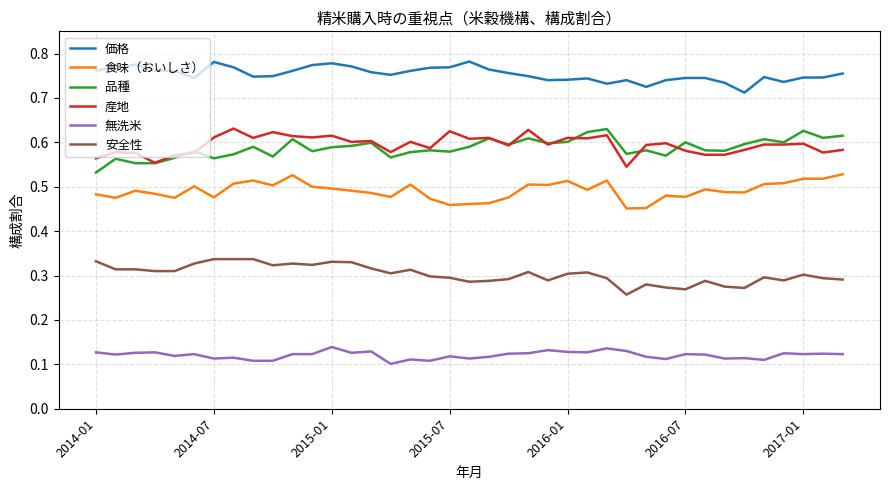

Does the chart display data point markers on the line(s)?

No